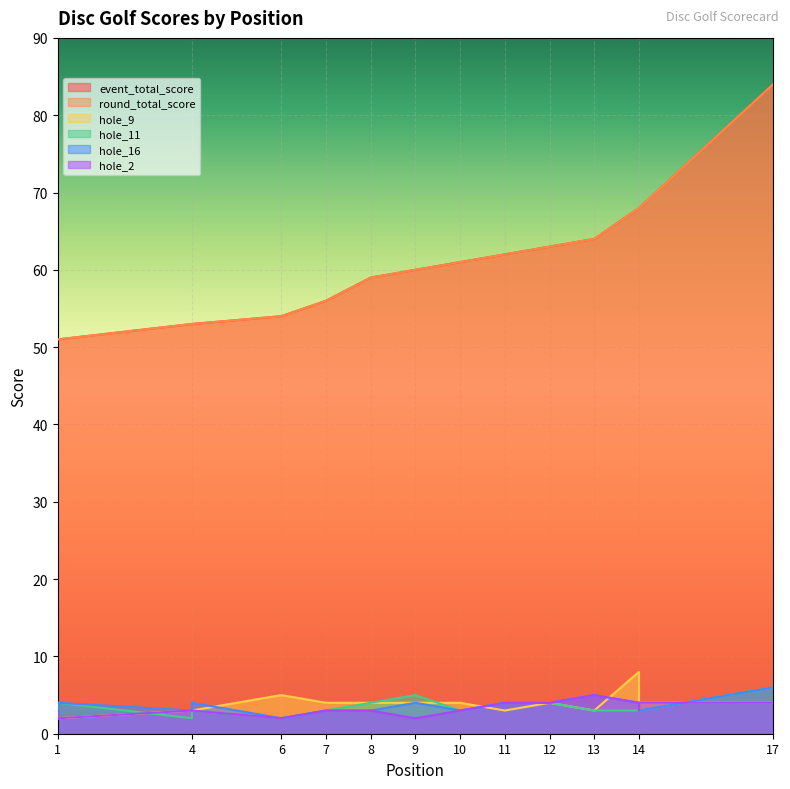

At which label does hole_2 reach its minimum?

1